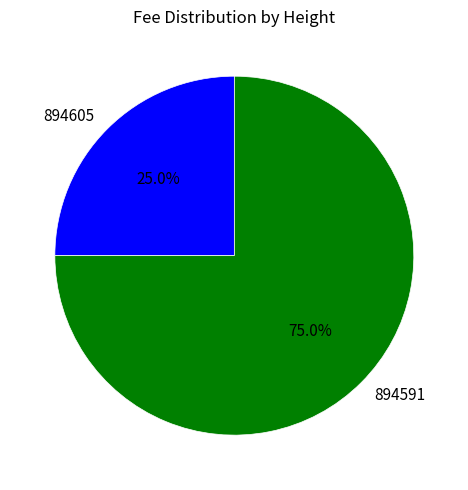

Does any single category account for the majority?

Yes